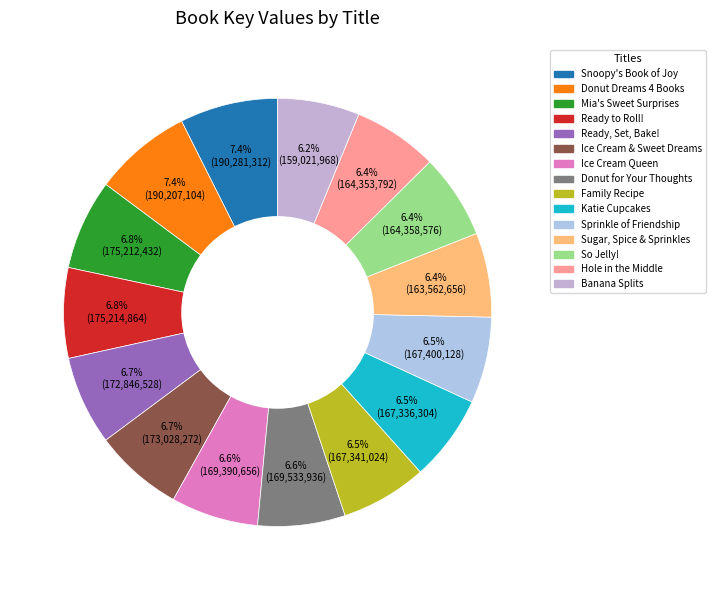

How many slices are in this pie chart?

15